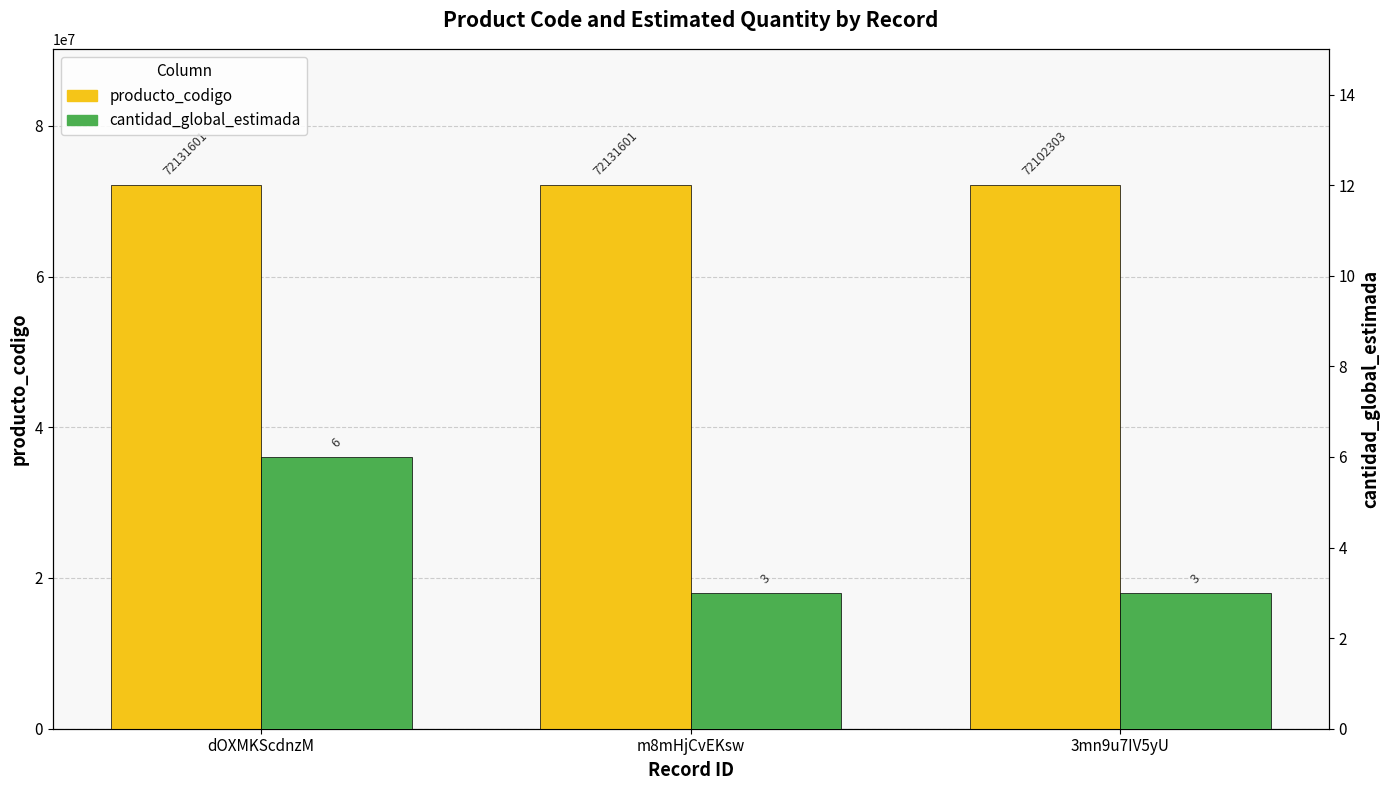

Reading left to right, transcribe all the data shown in this chart.

producto_codigo: dOXMKScdnzM=72131601	m8mHjCvEKsw=72131601	3mn9u7IV5yU=72102303
cantidad_global_estimada: dOXMKScdnzM=6	m8mHjCvEKsw=3	3mn9u7IV5yU=3